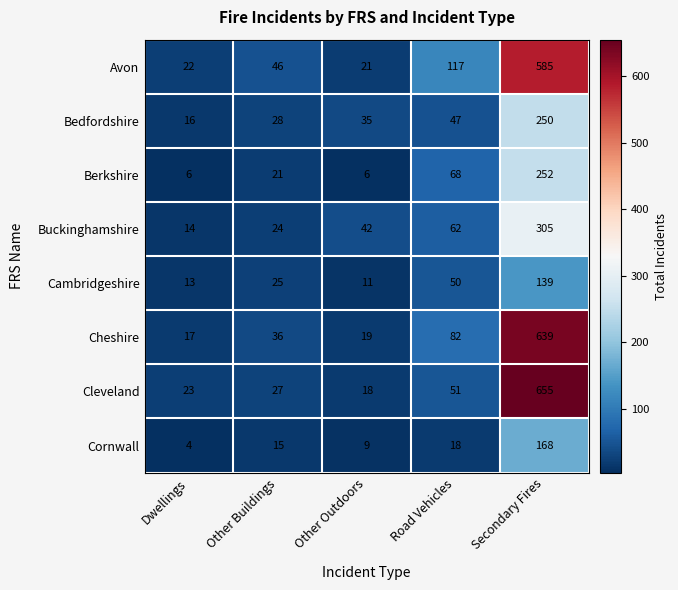

Read the Buckinghamshire value at Road Vehicles.

62